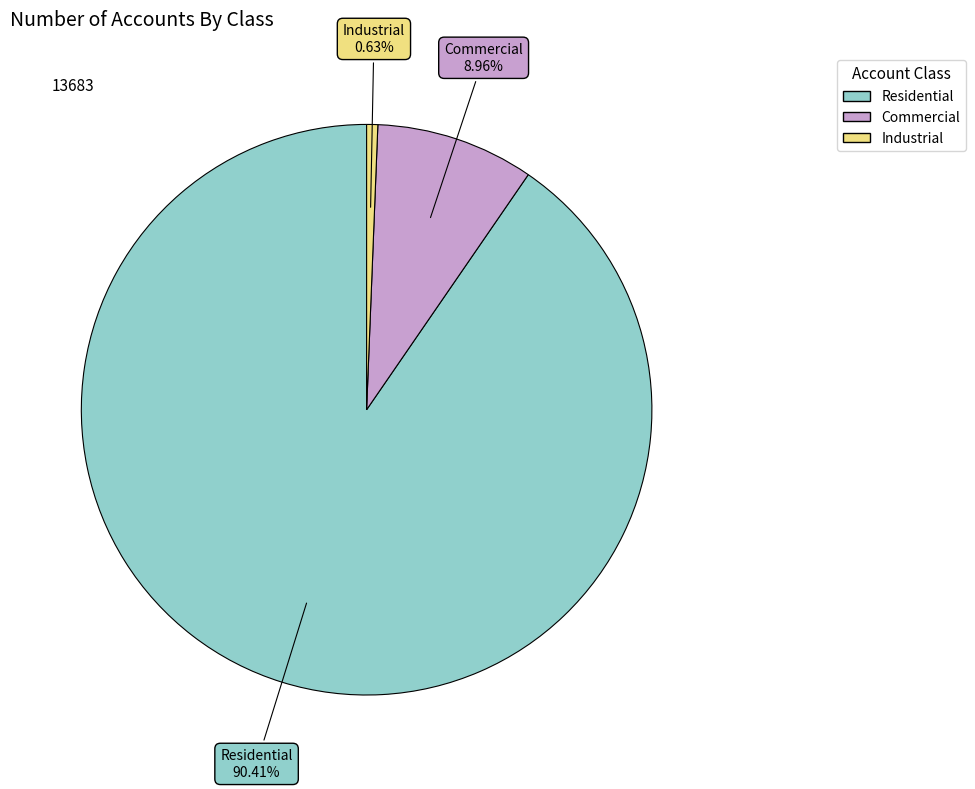

True or false: Industrial accounts for 11% of the total.

False